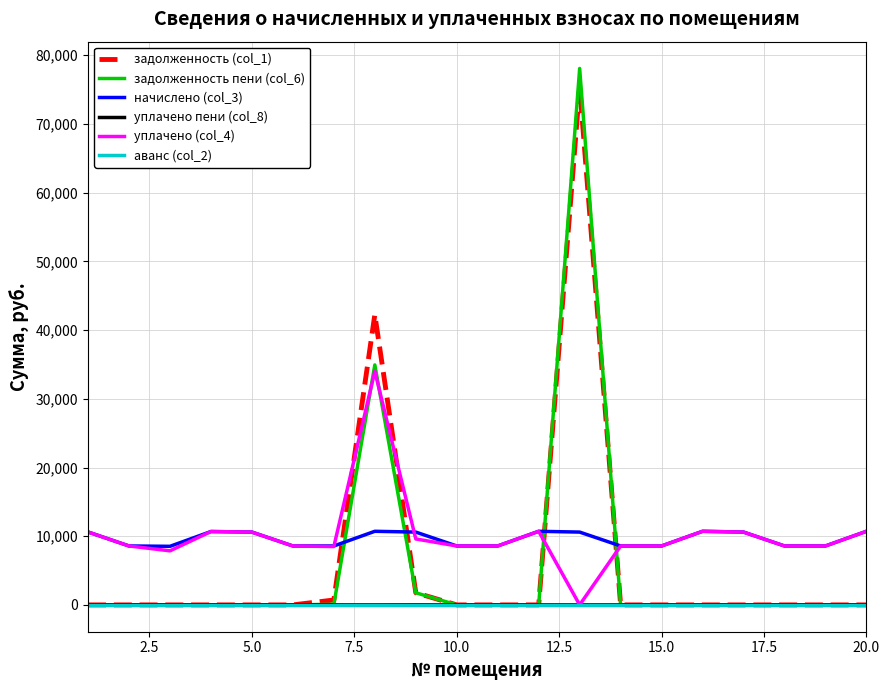

Which series has the widest spread of values?

задолженность пени (col_6)